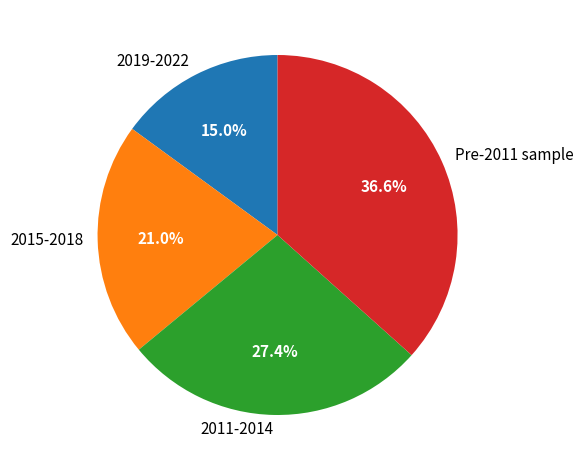

What is the smallest slice in the pie chart?

2019-2022